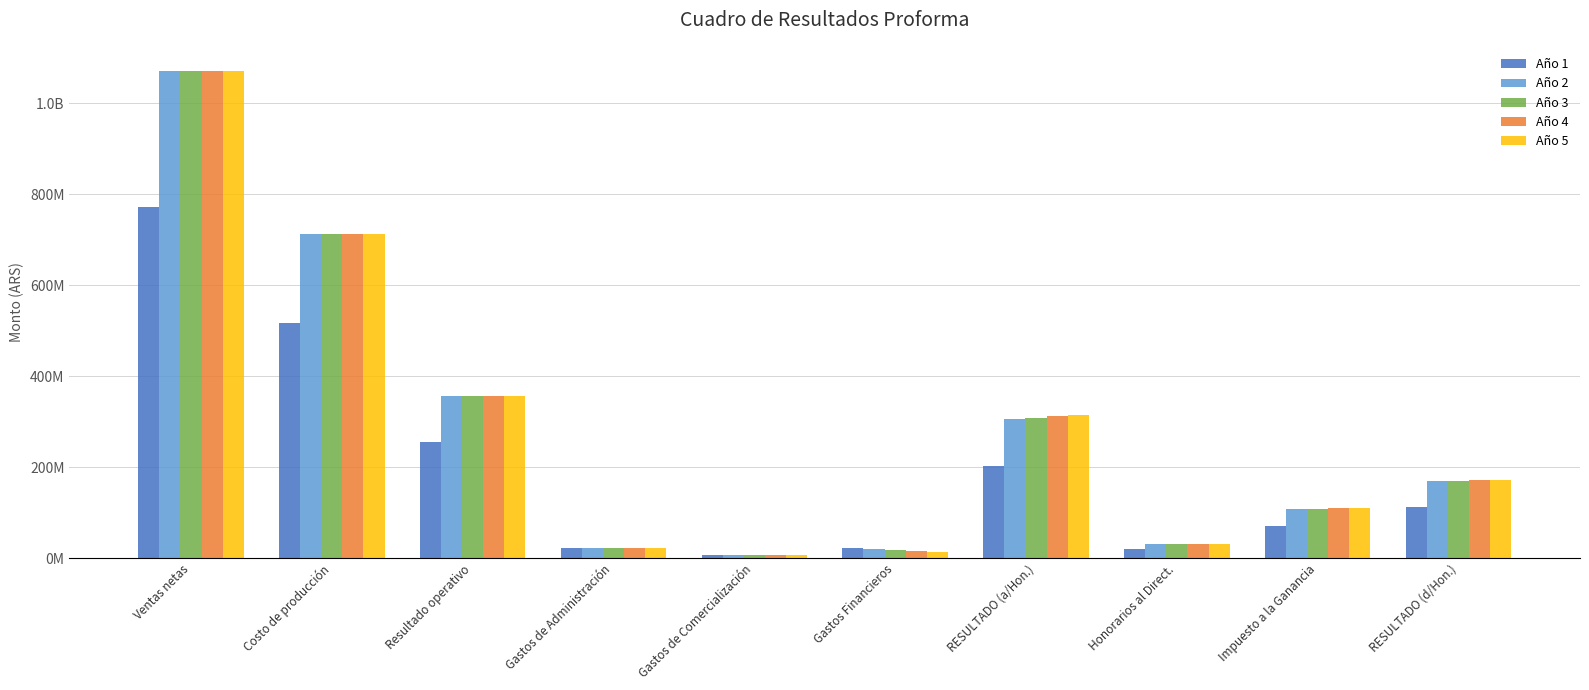

What are all the series names shown in the legend?

Año 1, Año 2, Año 3, Año 4, Año 5